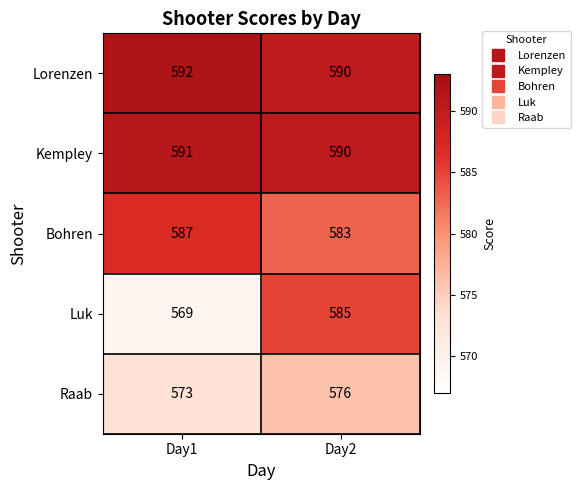

The Kempley series shows 591 at Day1. True or false?

True